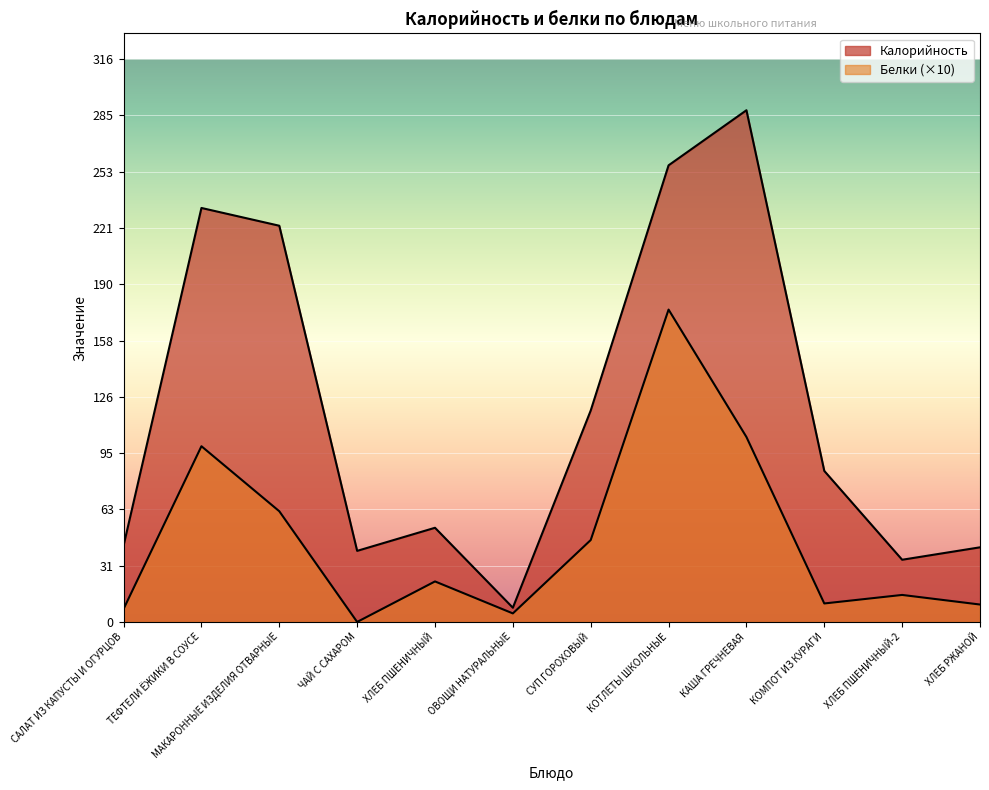

Which series has the widest spread of values?

Калорийность